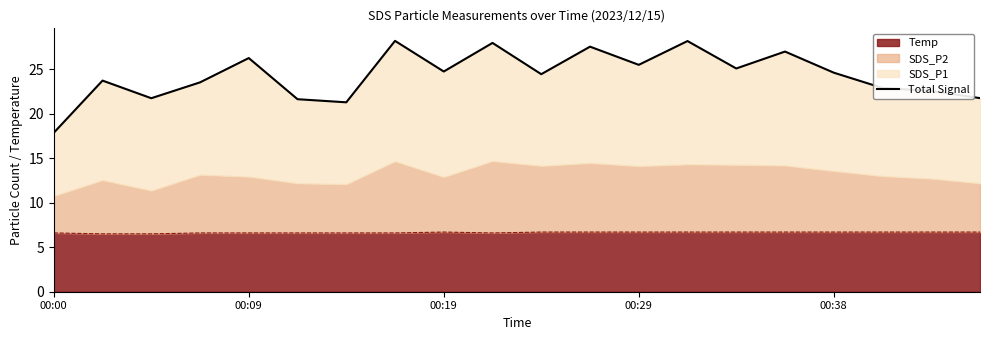

What is the highest value of the Temp series?

6.7